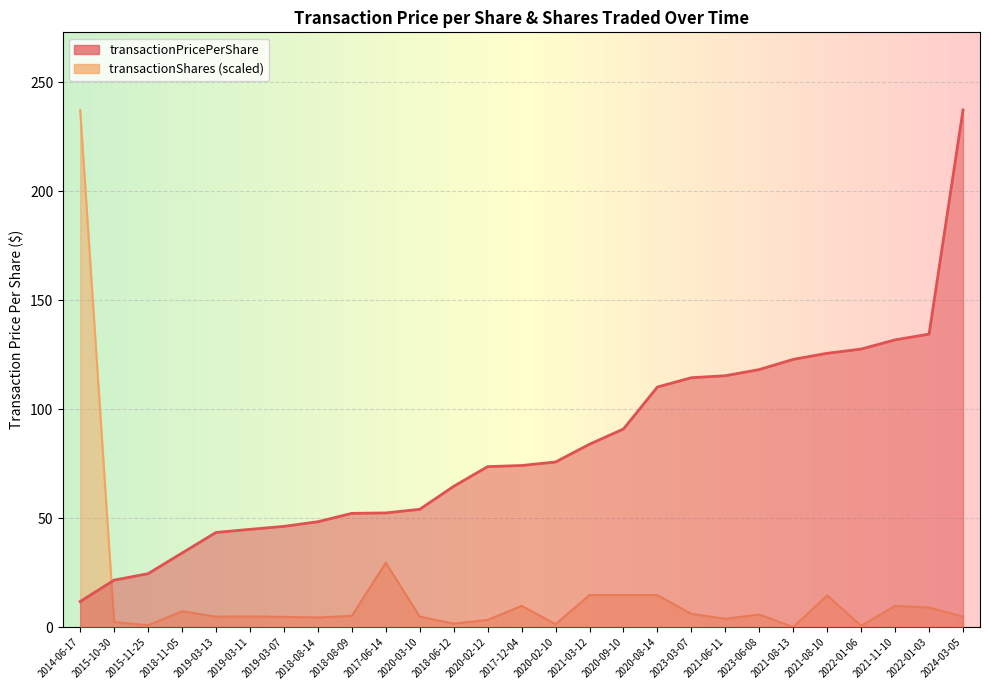

What are all the series names shown in the legend?

transactionPricePerShare, transactionShares